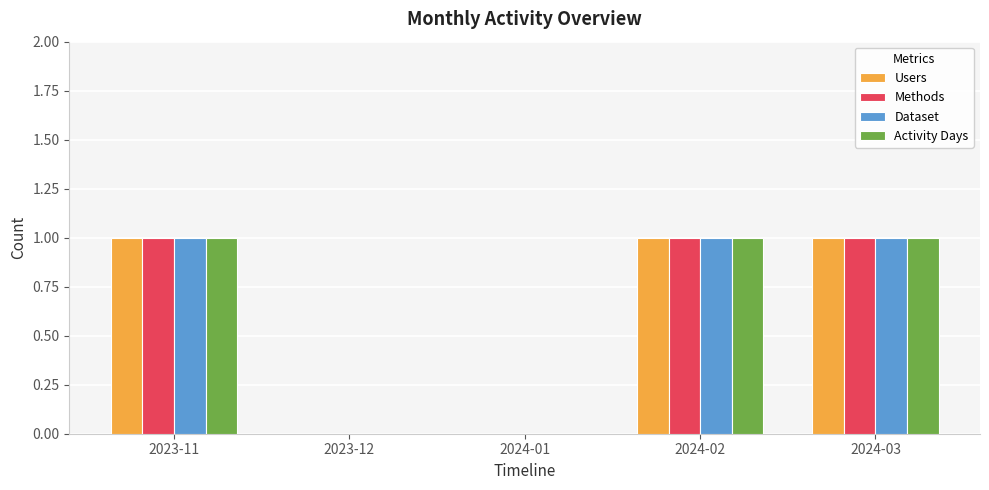

Reading right to left, extract all data points from this chart.

Users: 1	1	0	0	1
Methods: 1	1	0	0	1
Dataset: 1	1	0	0	1
Activity Days: 1	1	0	0	1